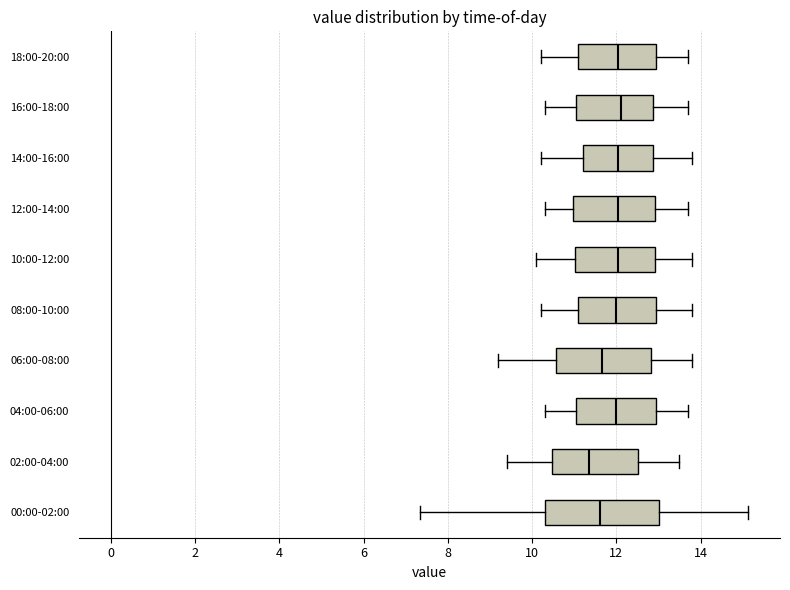

Reading bottom to top, transcribe this box plot: for each box, give where its median line is, the range the box spans, and where its two whiskers end, as read against the x-axis. The values are not printed on the chart, so give them approximately, as read against the axis.

00:00-02:00: median 11.6, box 10.4 to 13.0, whiskers 7.4 to 15.2
02:00-04:00: median 11.4, box 10.4 to 12.6, whiskers 9.4 to 13.6
04:00-06:00: median 12.0, box 11.0 to 13.0, whiskers 10.4 to 13.8
06:00-08:00: median 11.6, box 10.6 to 12.8, whiskers 9.2 to 13.8
08:00-10:00: median 12.0, box 11.2 to 13.0, whiskers 10.2 to 13.8
10:00-12:00: median 12.0, box 11.0 to 13.0, whiskers 10.2 to 13.8
12:00-14:00: median 12.0, box 11.0 to 13.0, whiskers 10.4 to 13.8
14:00-16:00: median 12.0, box 11.2 to 12.8, whiskers 10.2 to 13.8
16:00-18:00: median 12.2, box 11.0 to 12.8, whiskers 10.4 to 13.8
18:00-20:00: median 12.0, box 11.2 to 13.0, whiskers 10.2 to 13.8